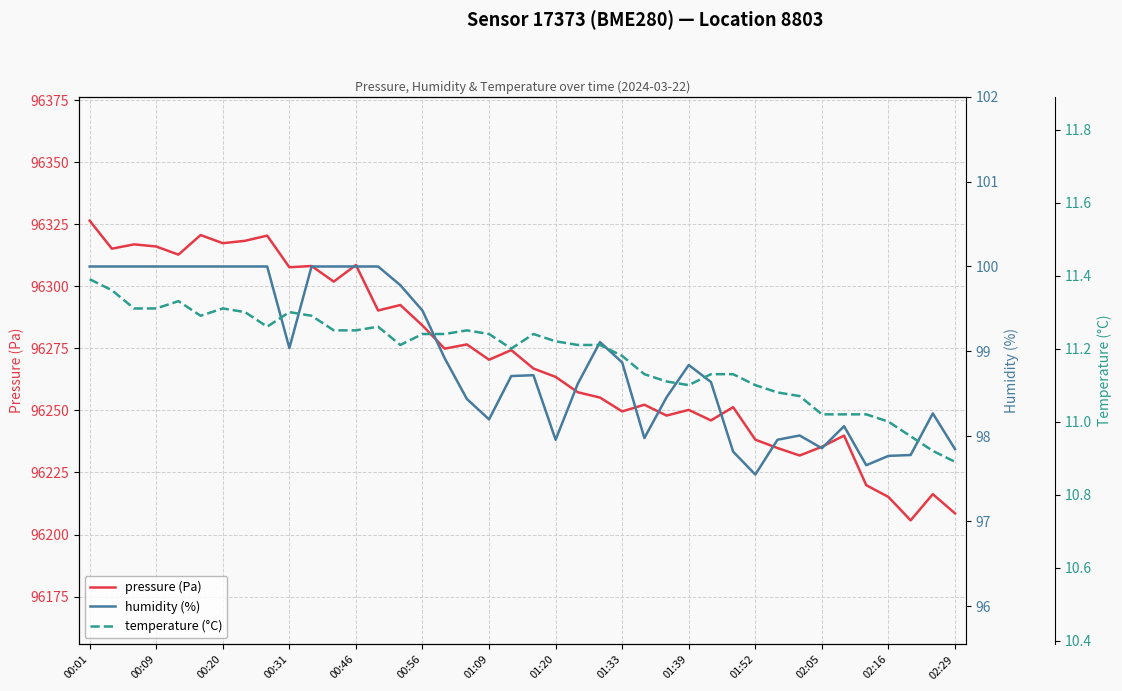

Which series has the largest total across all categories?

pressure (Pa)